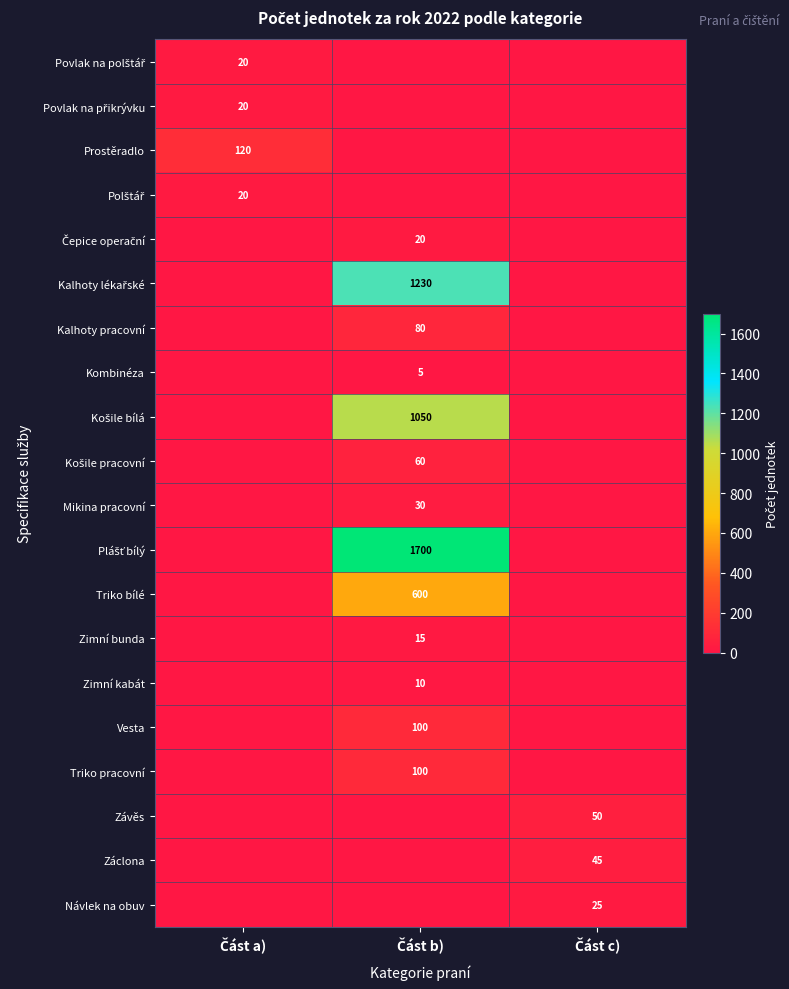

Is the value of Prostěradlo at Část a) greater than the value of Kalhoty lékařské at Část b)?

No